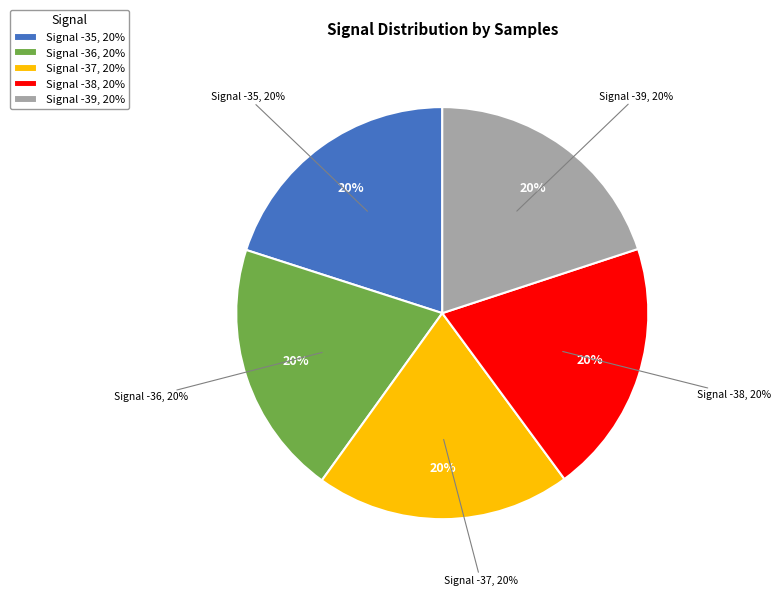

Is there a majority slice in this chart?

No